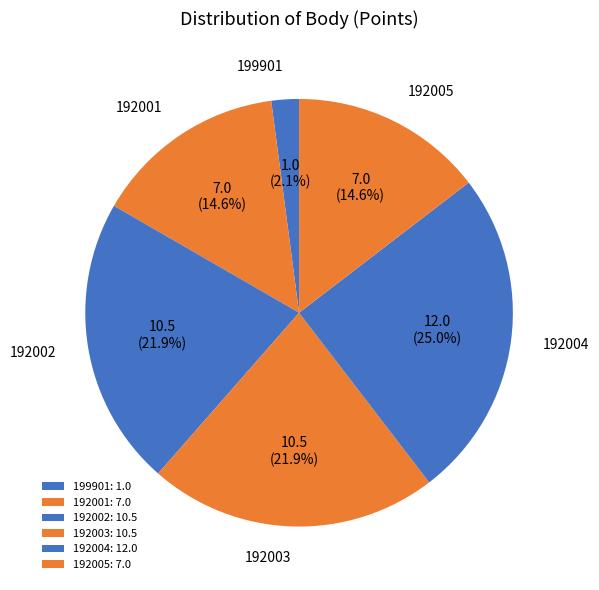

Is there a majority slice in this chart?

No